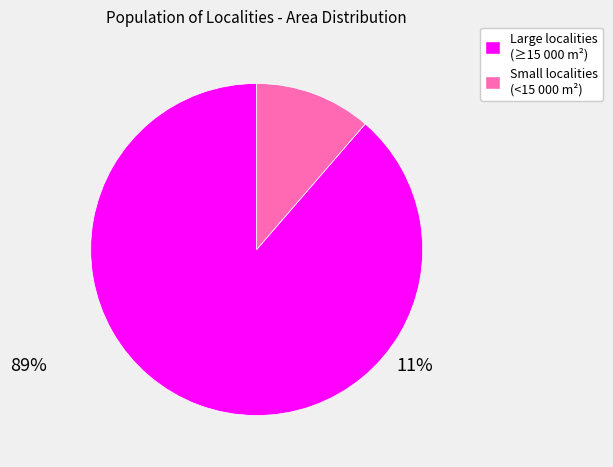

Is there any slice that represents more than half of the pie?

Yes